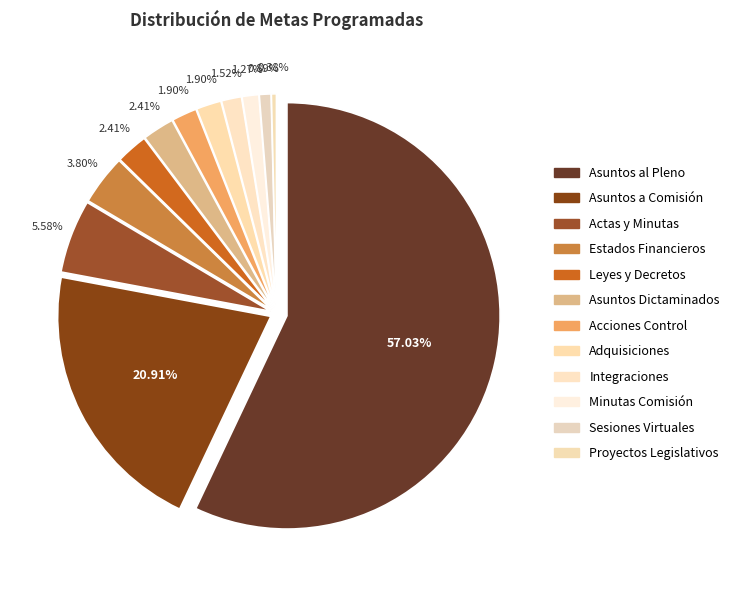

Does Adquisiciones represent more than half of the total?

No